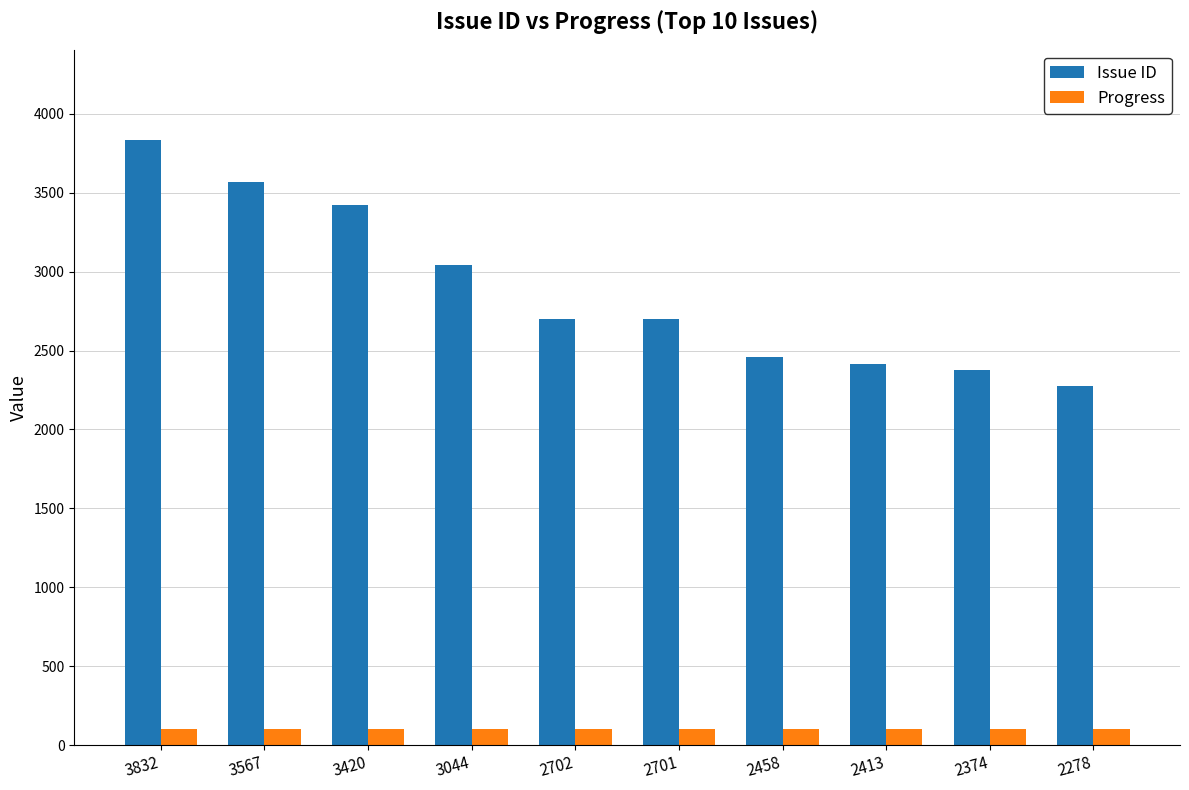

The value of Issue ID at 2458 is 3954. True or false?

False